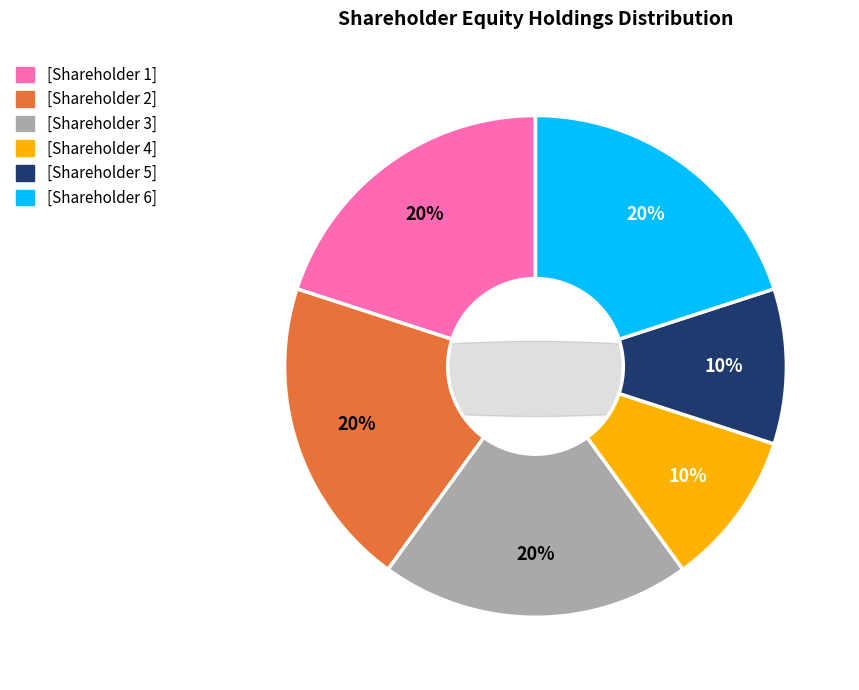

Is it true that [Shareholder 2] is 20% of the pie?

True